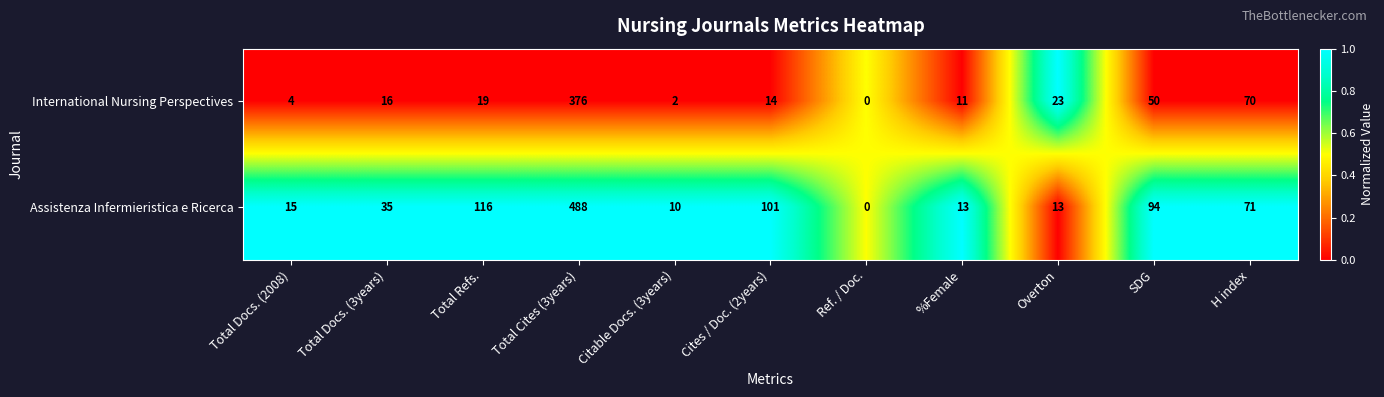

Rank the series at Overton from lowest to highest value.

Assistenza Infermieristica e Ricerca, International Nursing Perspectives